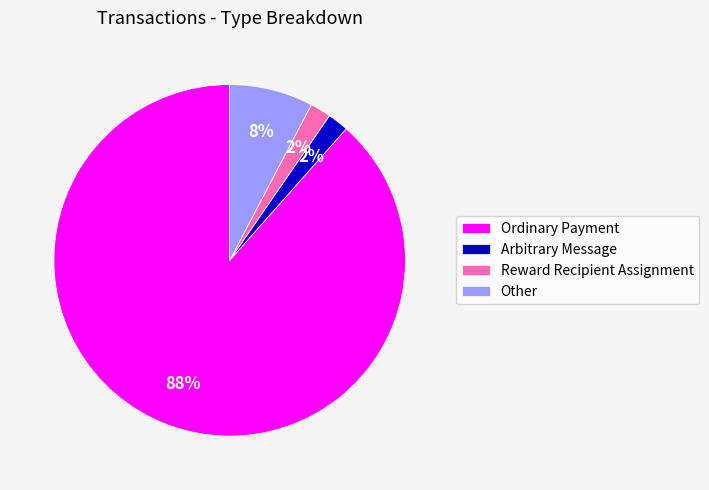

To the nearest percent, what is the average slice percentage?

25%